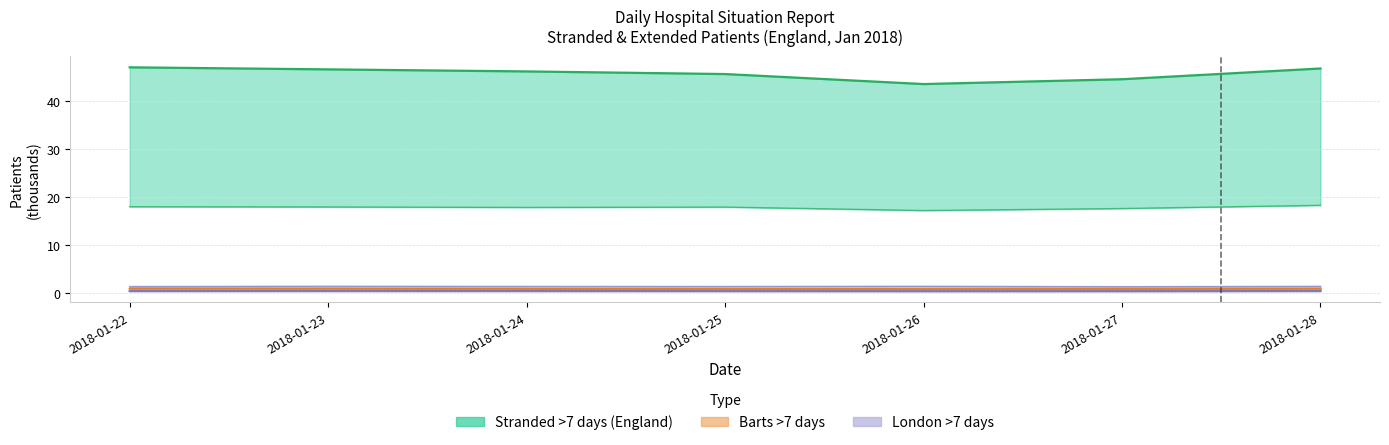

In Extended >21 days (Mon), how many points are lower than both neighbors (excluding endpoints)?

2